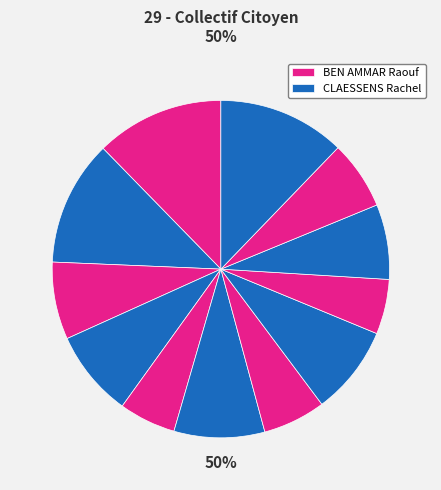

What is the largest slice in the pie chart?

BEN AMMAR Raouf